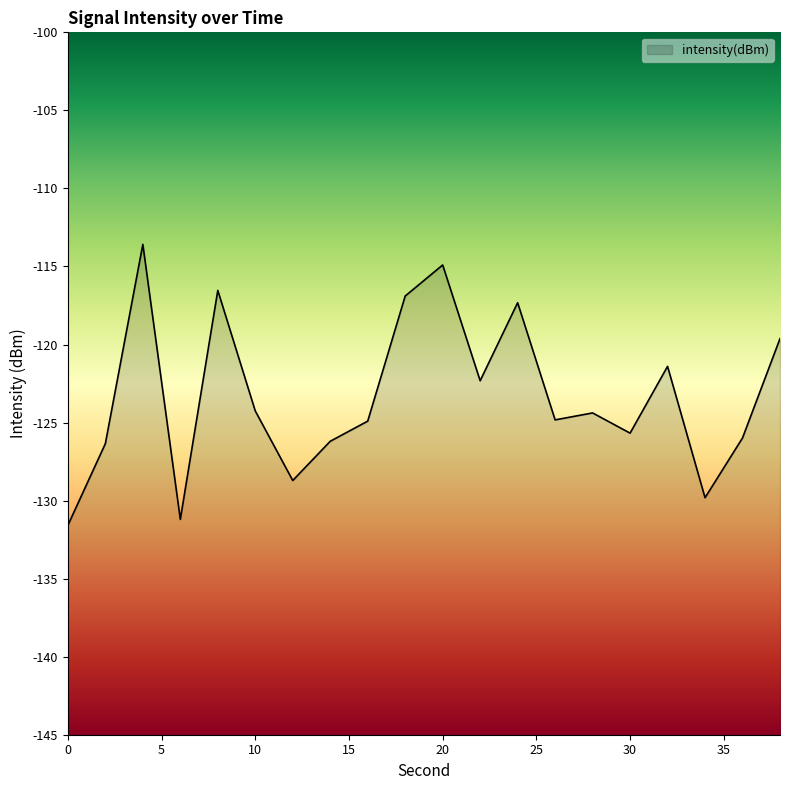

What is the value of the 9th point from the left?

-124.9